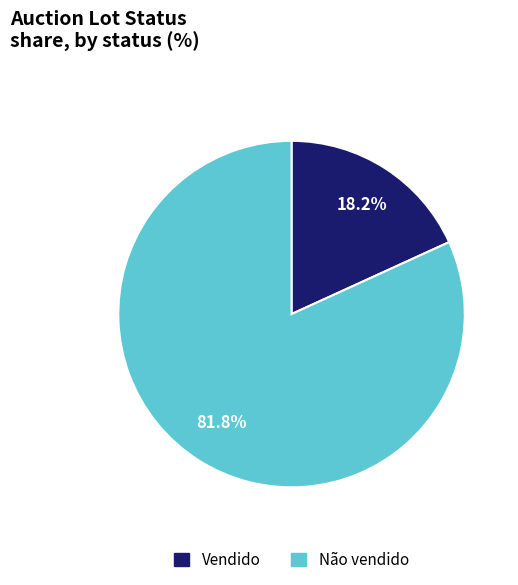

To the nearest percent, what is the difference between the largest and smallest slice percentages?

64%